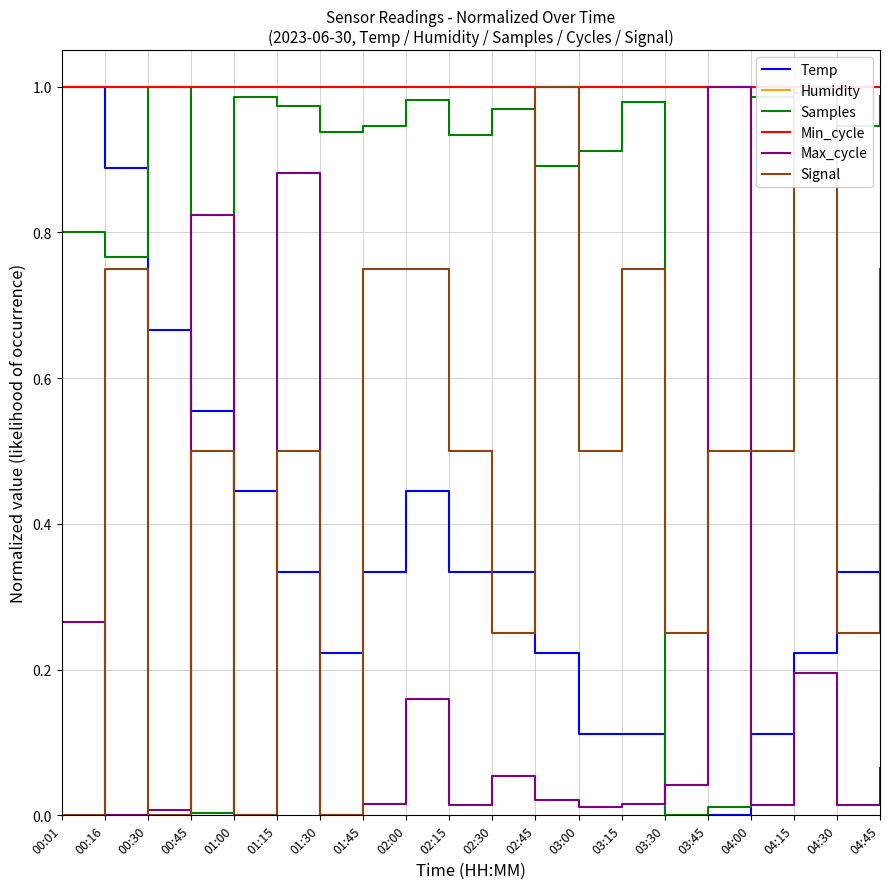

True or false: Min_cycle and Max_cycle intersect in this chart.

False